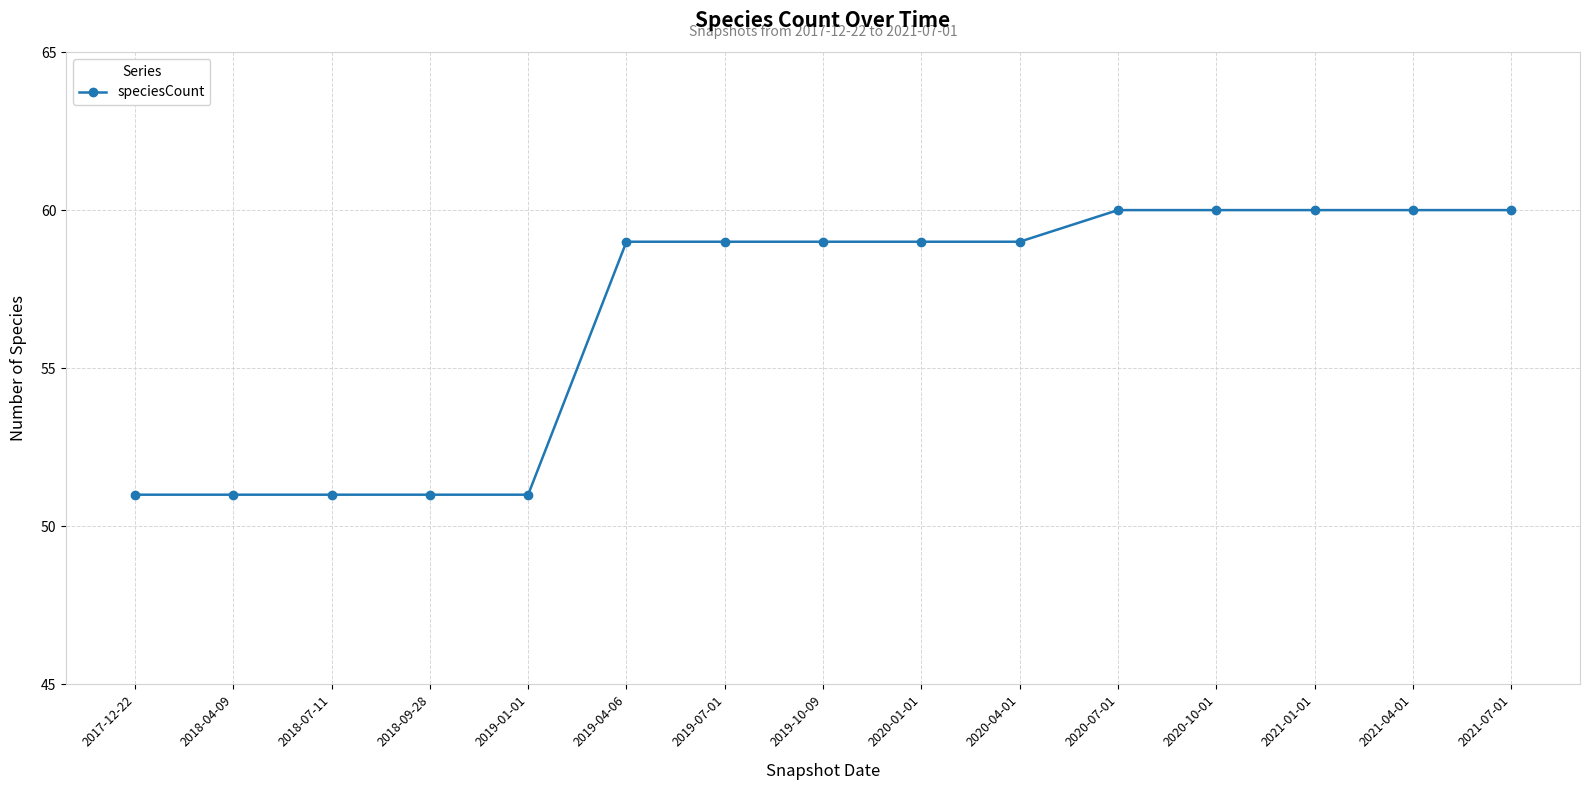

What is the label of the 9th point from the right?

2019-07-01